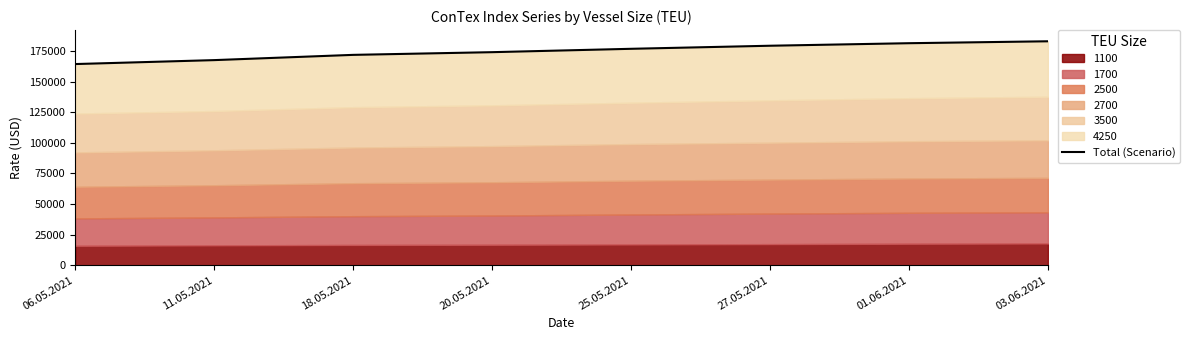

Reading right to left, extract all data points from this chart.

03.06.2021=183044	01.06.2021=181472	27.05.2021=179403	25.05.2021=176896	20.05.2021=174141	18.05.2021=171939	11.05.2021=167650	06.05.2021=164427